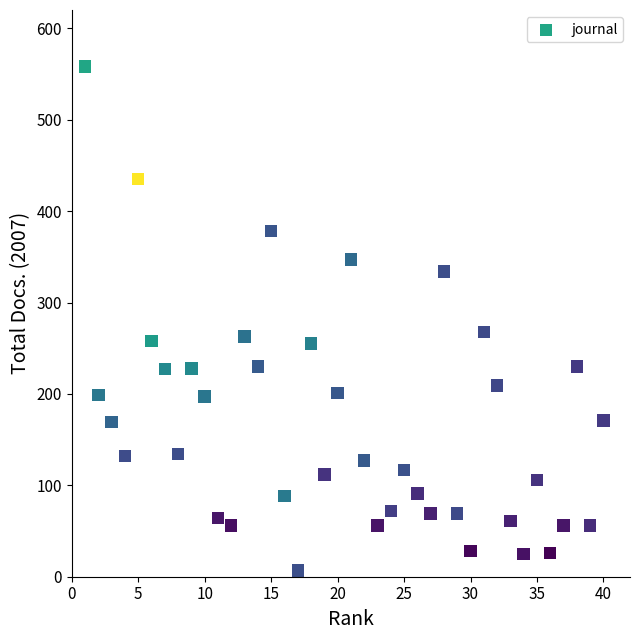

What is the range of Y values (max minus min)?

551